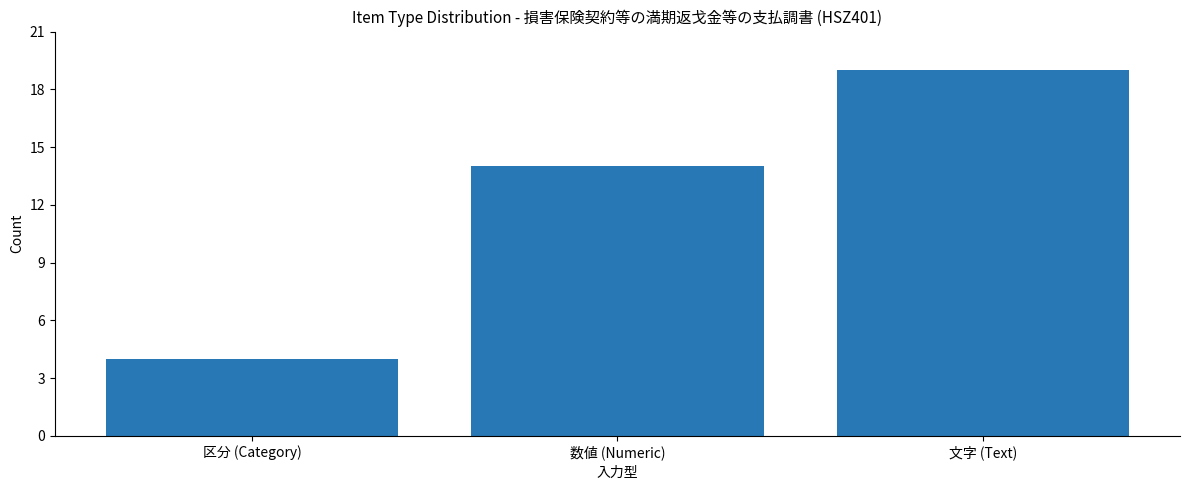

Count the values in the range 4 to 19.

3